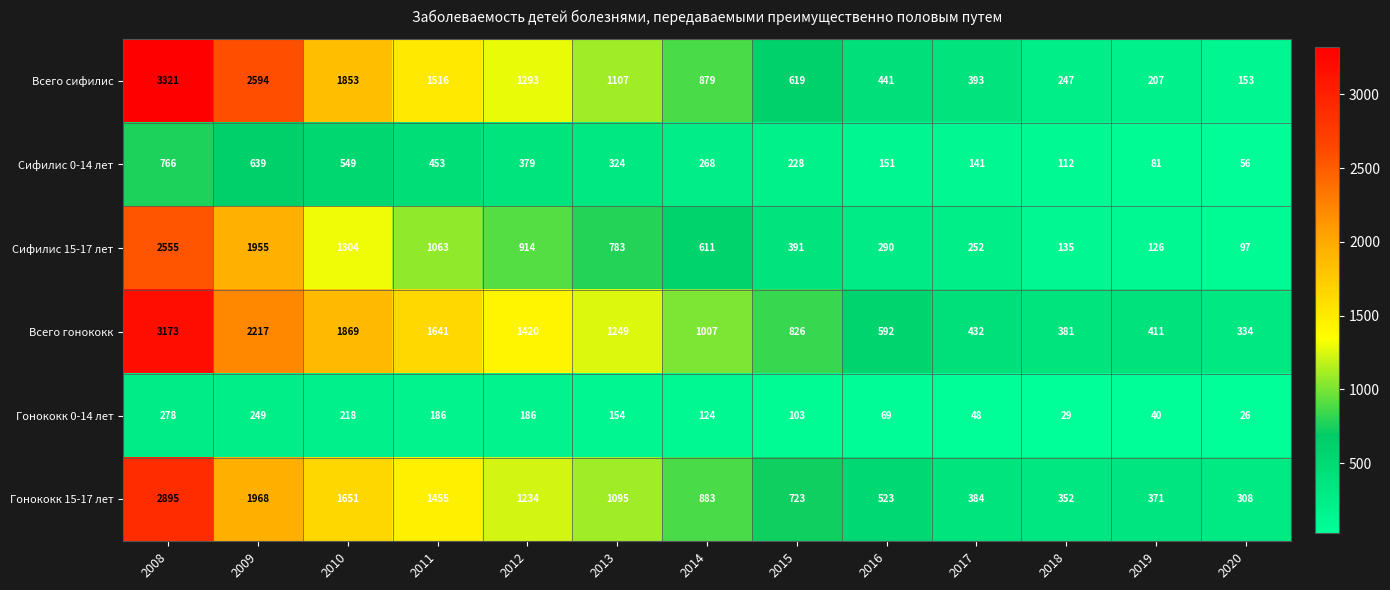

The value of Гонококк 15-17 лет at 2020 is 308. True or false?

True